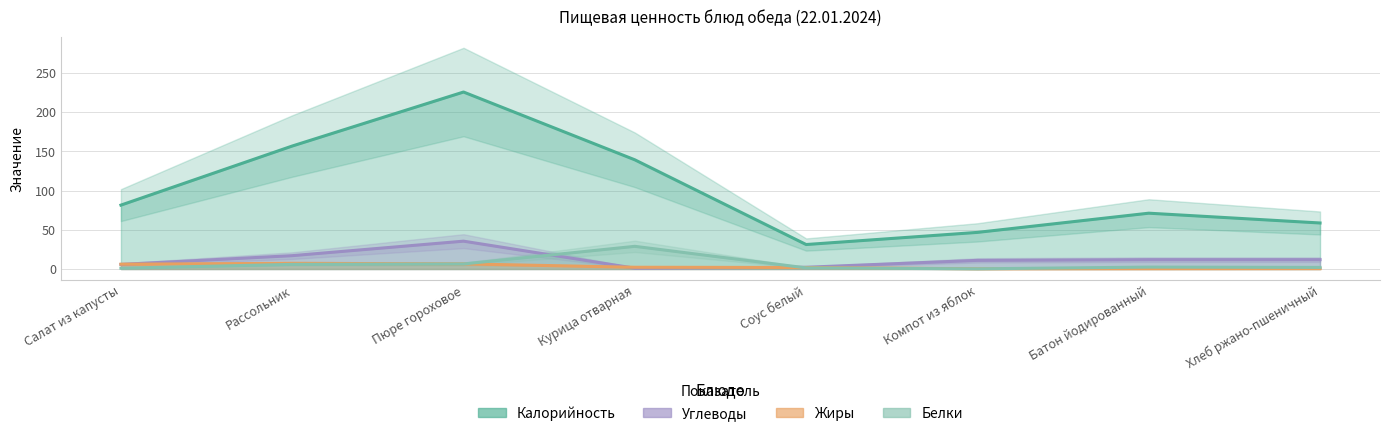

What is the smallest value displayed?

0.2